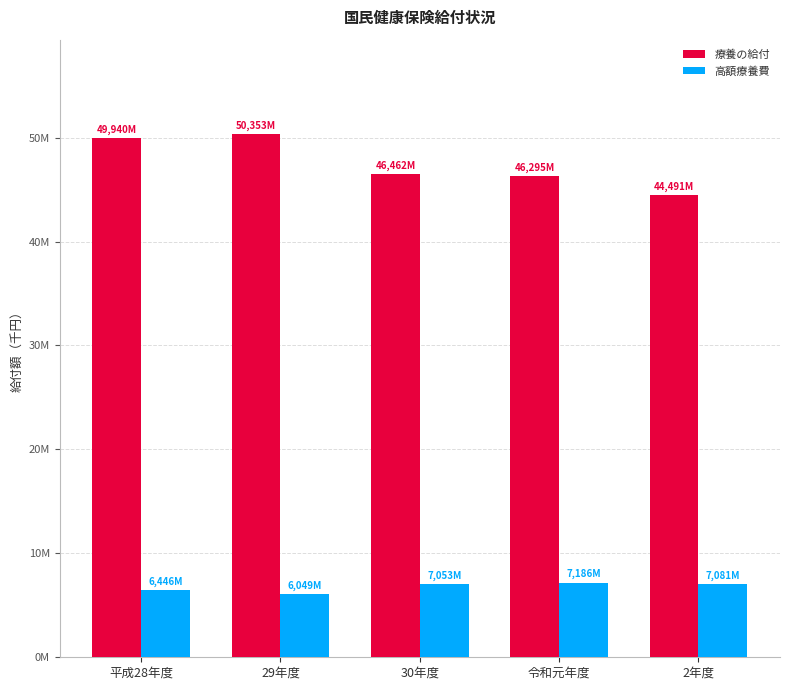

Reading left to right, what are all the values shown in this chart?

療養の給付: 平成28年度=49940887	29年度=50353848	30年度=46462198	令和元年度=46295255	2年度=44491982
高額療養費: 平成28年度=6446840	29年度=6049857	30年度=7053465	令和元年度=7186565	2年度=7081772